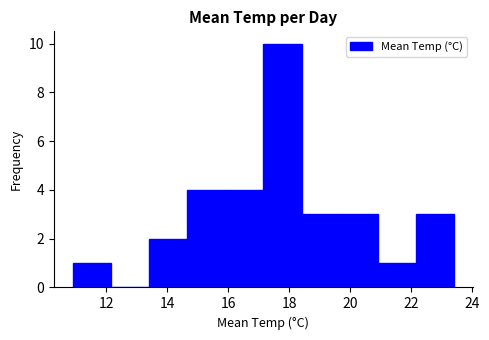

What is the height of the bar covering 13.40 to 14.65 on the x-axis? Neither the bar edges nor the heights are printed on the chart, so give them approximately, as read against the axes.

2